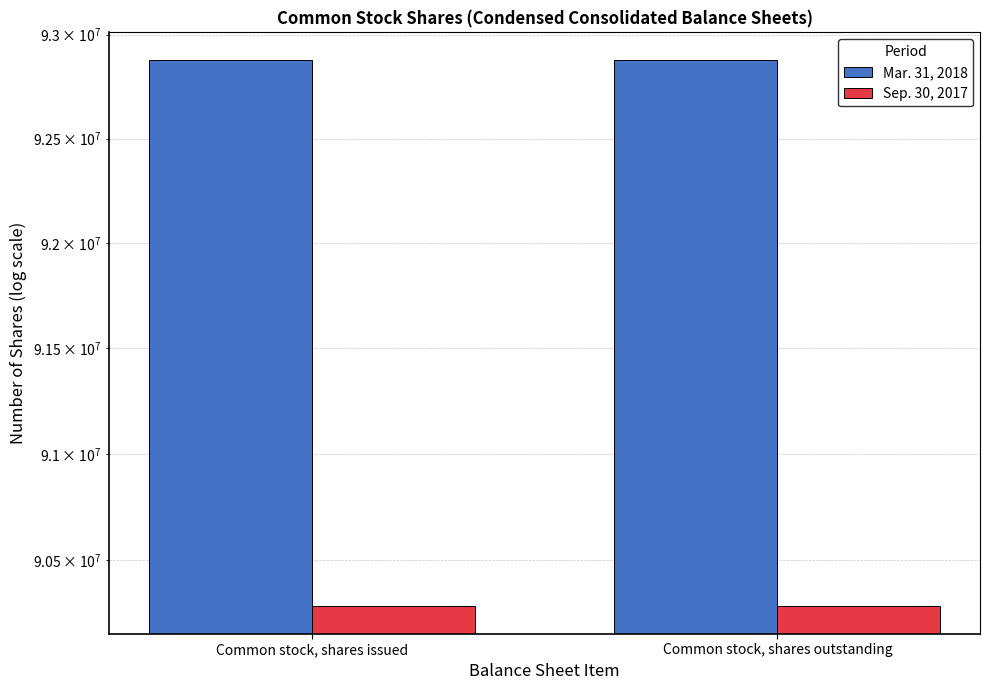

Reading left to right, transcribe all the data shown in this chart.

Mar. 31, 2018: 92879384	92879384
Sep. 30, 2017: 90284916	90284916